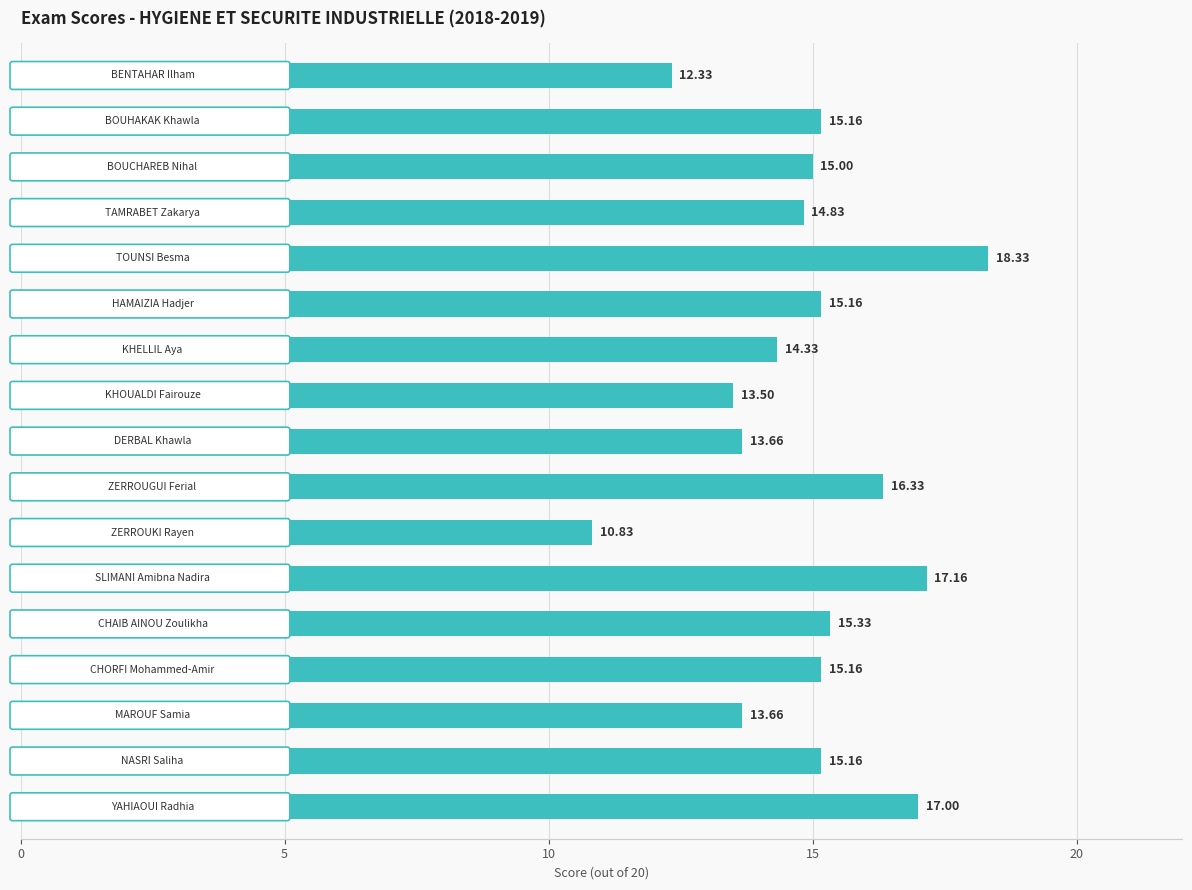

What is the difference between the maximum and minimum values?

7.5